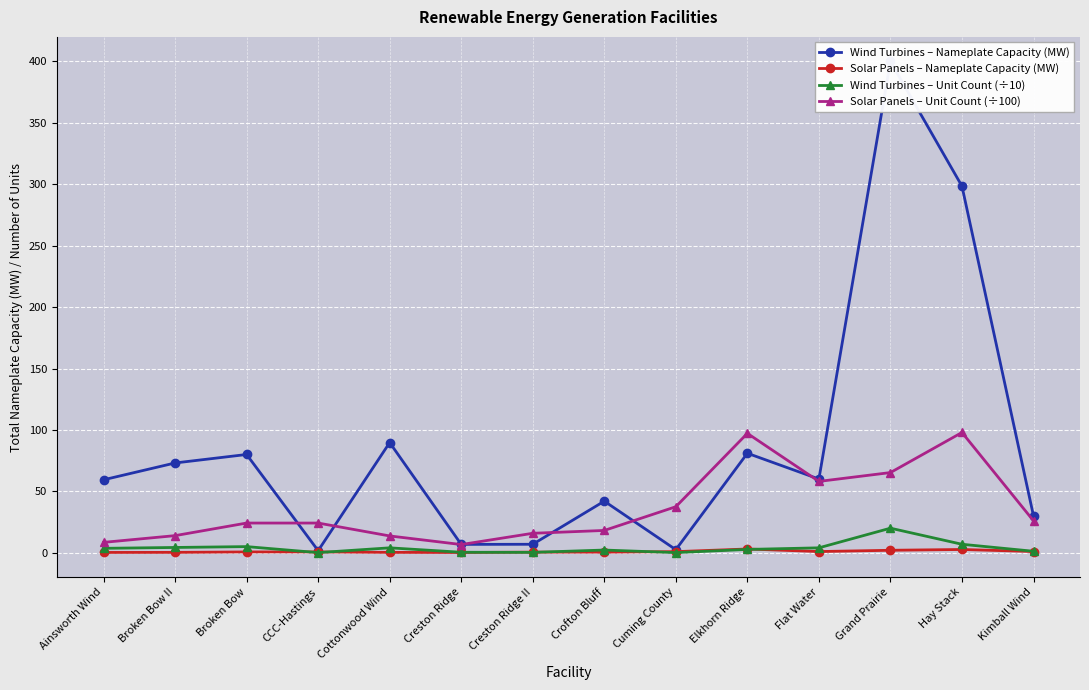

Where is Solar Panels – Unit Count (÷100) nearest to the value 52?

Flat Water